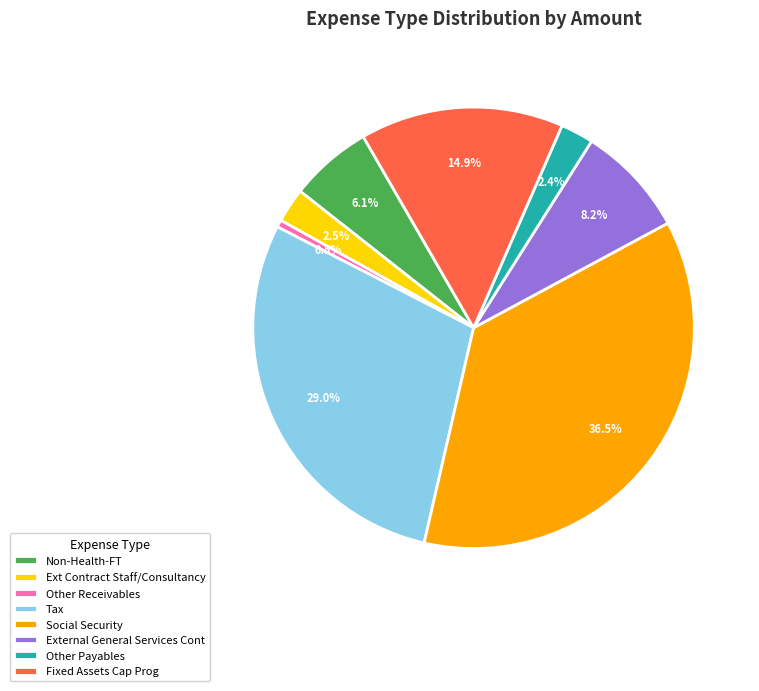

What percentage do External General Services Cont and Other Payables together represent?

10.6%